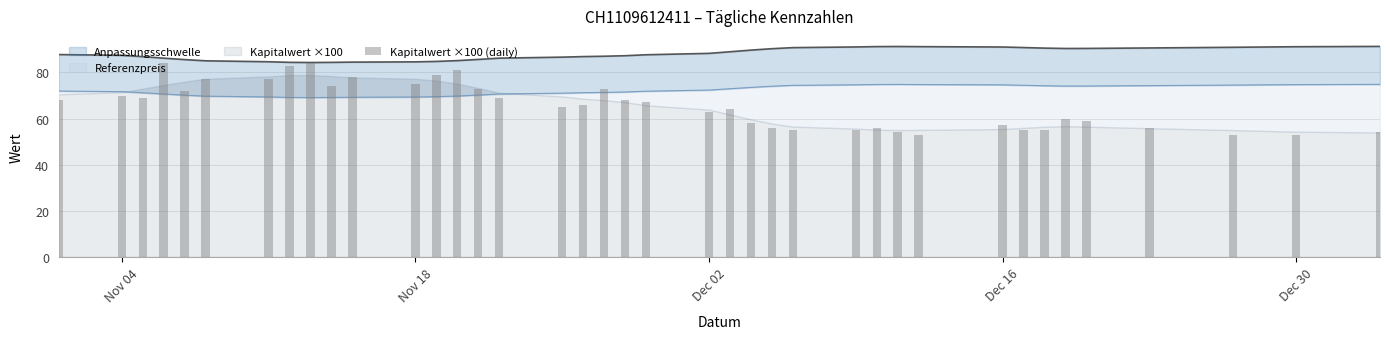

True or false: the data shows 36.3 at 33.

False